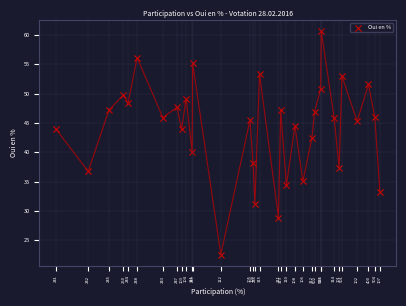

What Y value in the scatter plot is closest to 41?

40.1